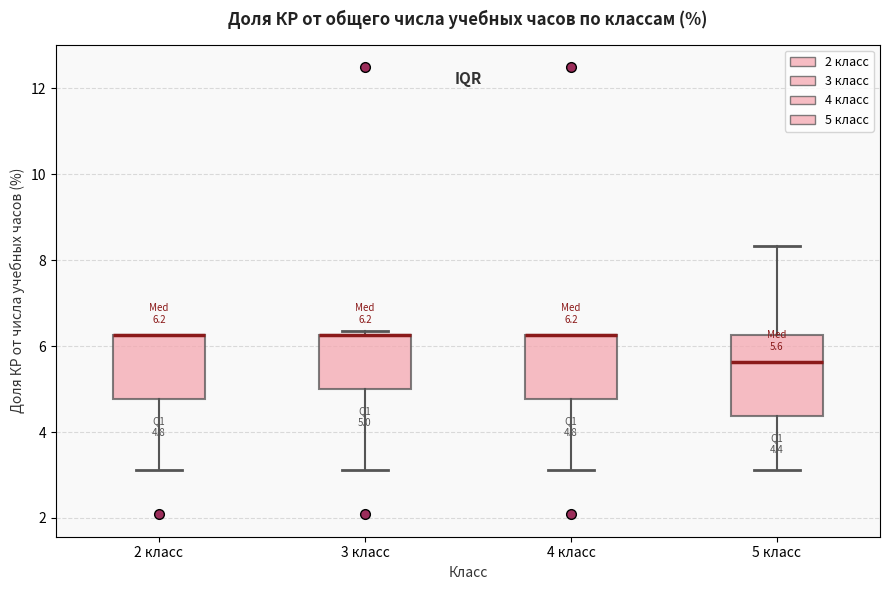

Which box is the tallest, from its lower edge to its upper edge?

5 класс